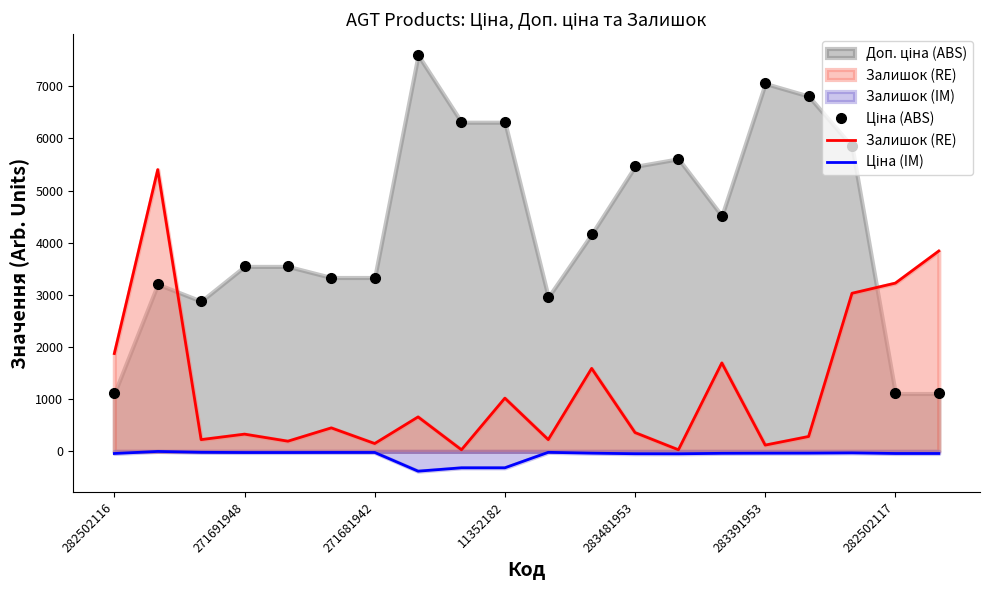

Which series has the widest spread of values?

Ціна (ABS)